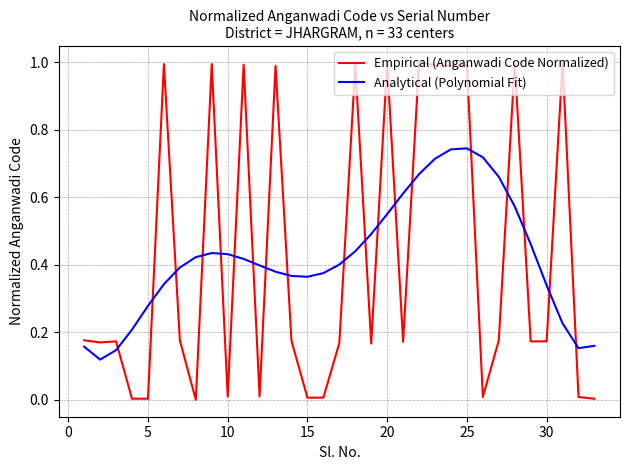

Which series has the largest range (max minus min)?

Empirical (Anganwadi Code Normalized)